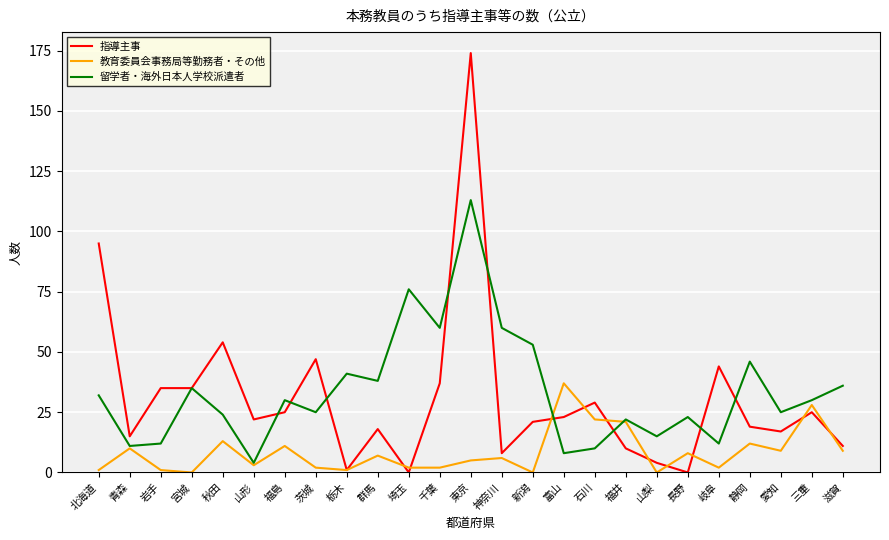

The value of 指導主事 at 岐阜 is 44. True or false?

True